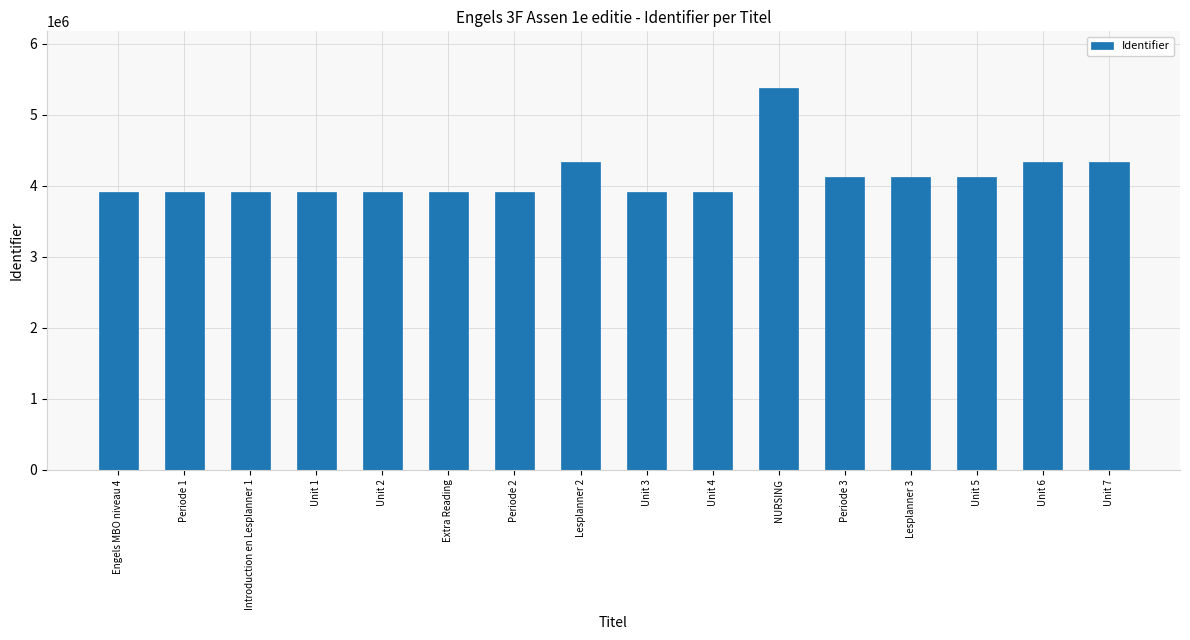

At which category does the chart reach its peak across all series?

NURSING